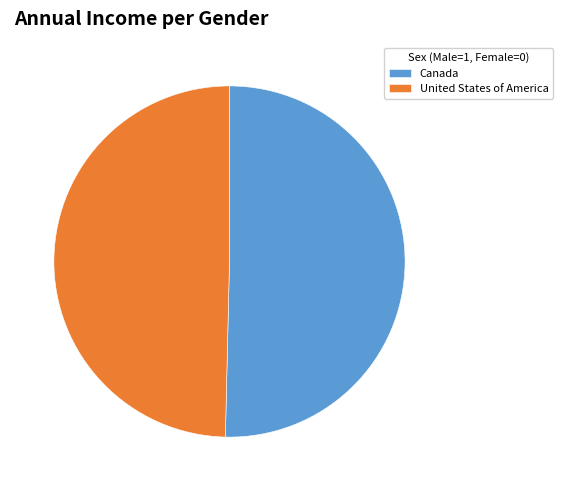

What is the ratio of the value at United States of America to the value at Canada?

1.0